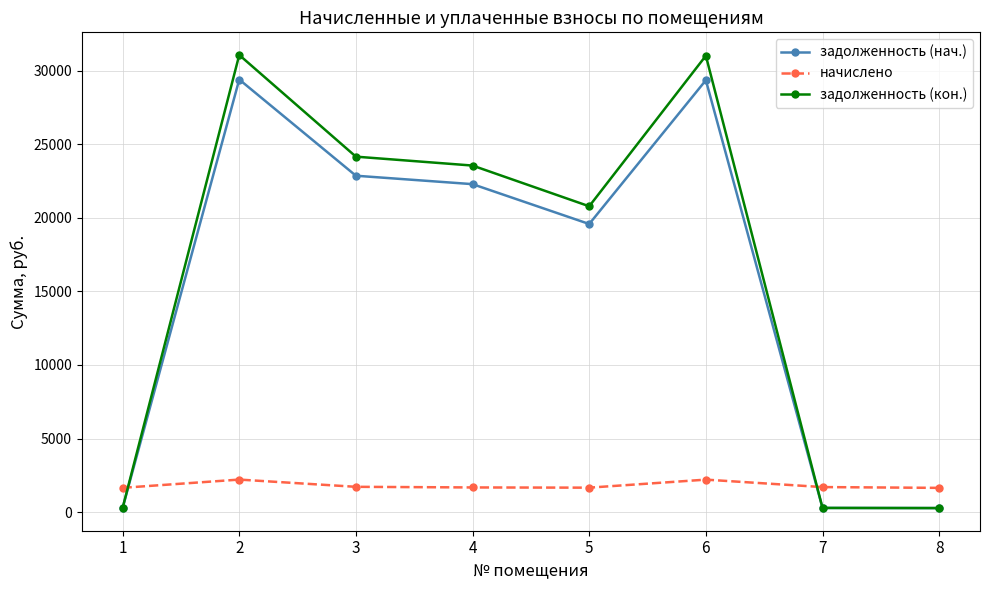

What is the difference between the maximum and second lowest values in the начислено series?

559.7